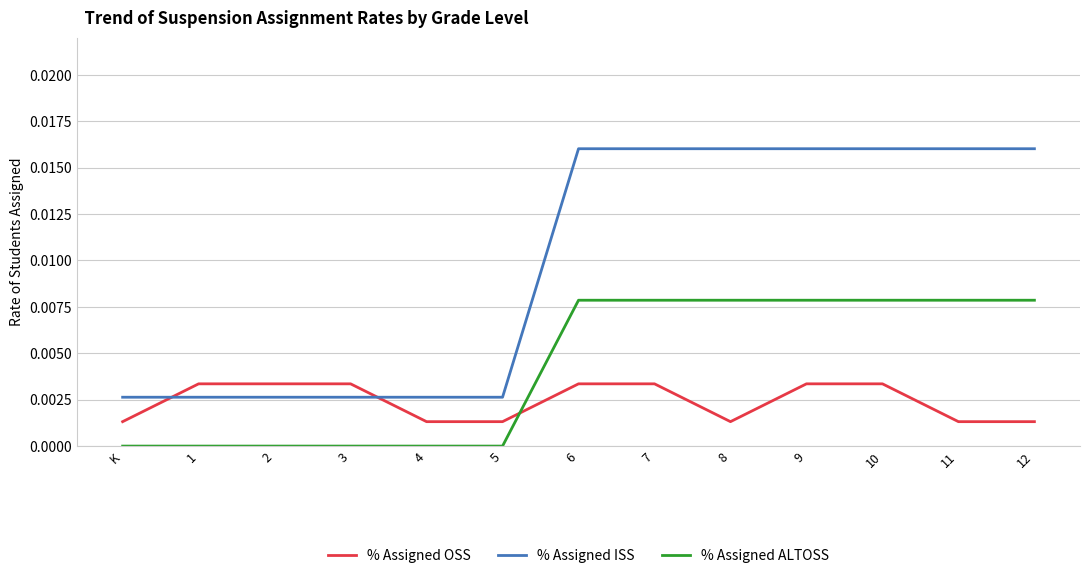

True or false: % Assigned OSS has a value of 0.0 at 6.

True